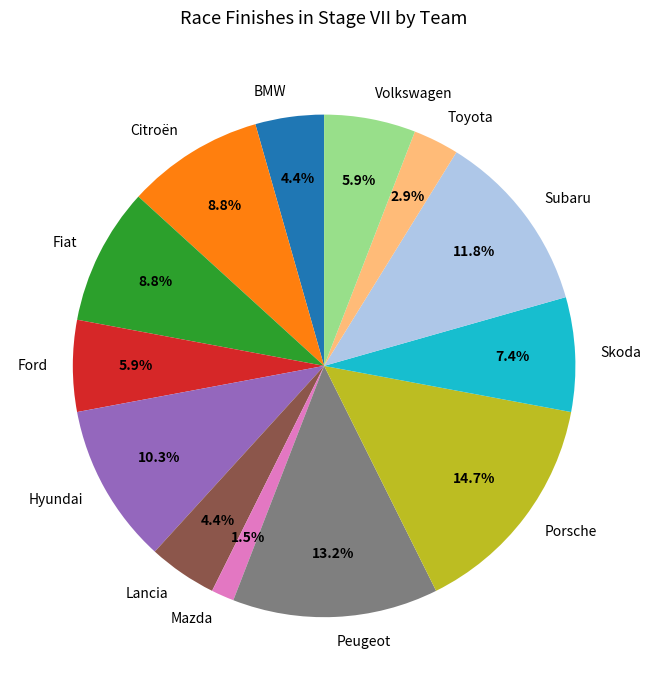

What is the largest slice in the pie chart?

Porsche